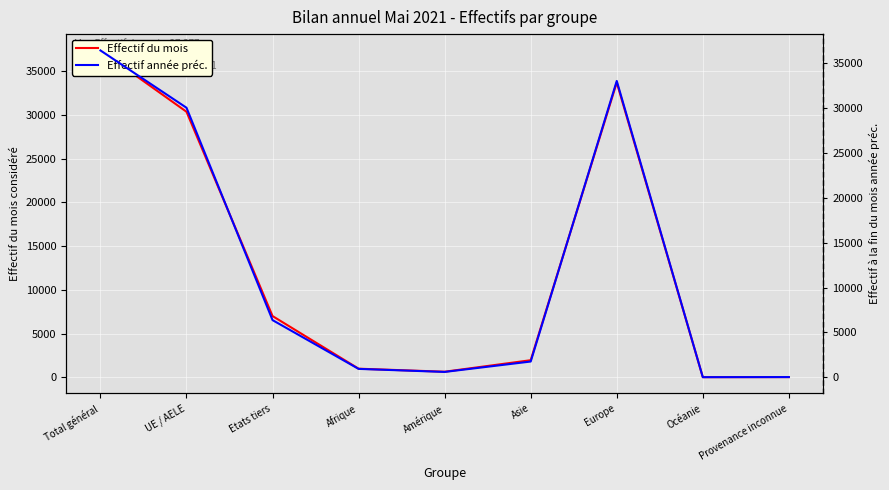

Which series has the largest total across all categories?

Effectif du mois